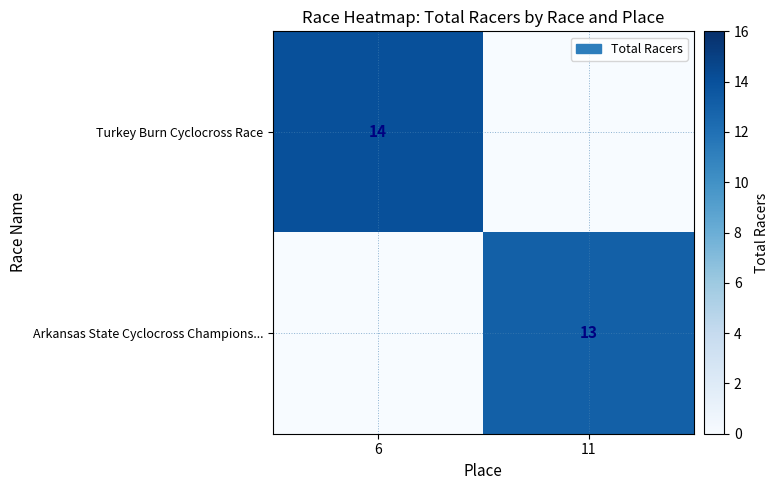

Which has a higher value, 6 or 11?

6